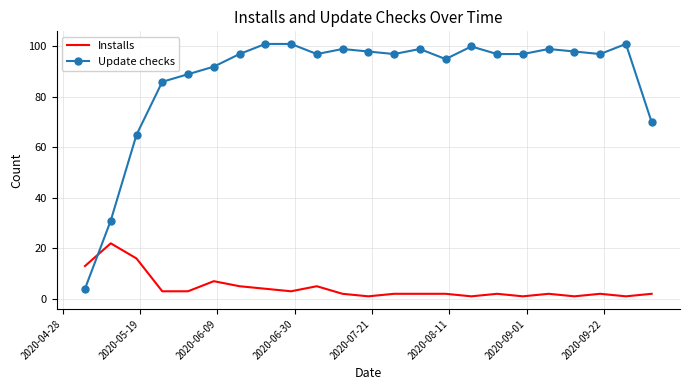

Rank the series by their average value, from lowest to highest.

Installs, Update checks